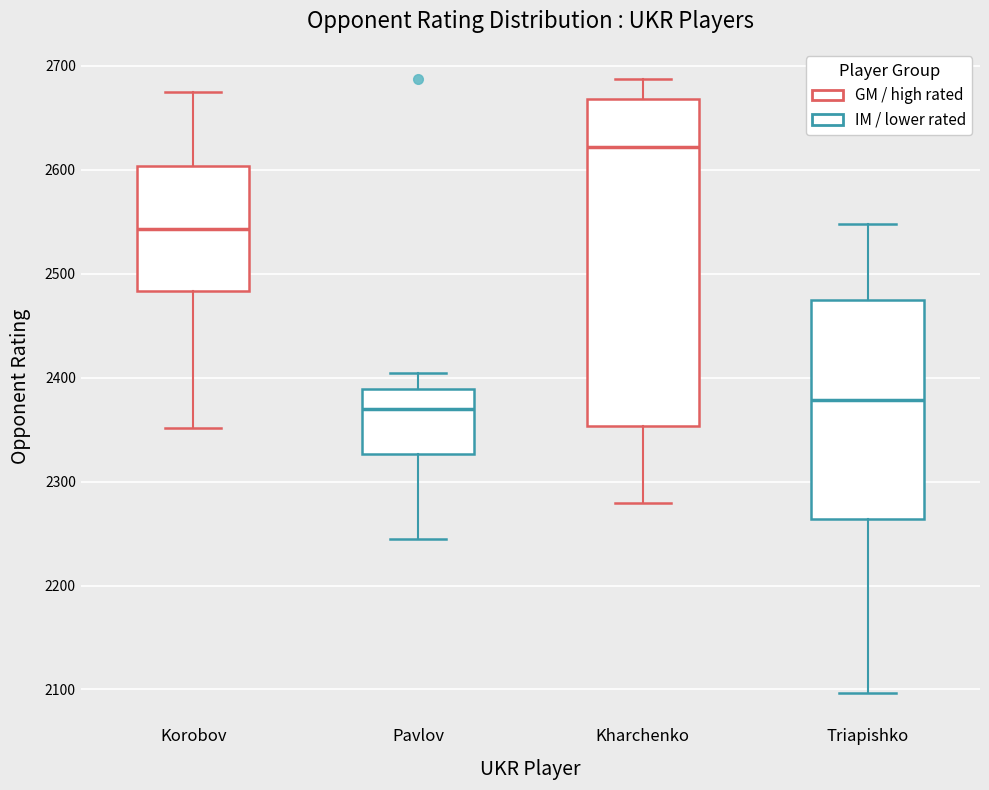

Reading left to right, transcribe this box plot: for each box, give where its median line is, the range the box spans, and where its two whiskers end, as read against the y-axis. The values are not printed on the chart, so give them approximately, as read against the axis.

Korobov: median 2540, box 2480 to 2600, whiskers 2350 to 2680
Pavlov: median 2370, box 2330 to 2390, whiskers 2250 to 2410
Kharchenko: median 2620, box 2350 to 2670, whiskers 2280 to 2690
Triapishko: median 2380, box 2260 to 2480, whiskers 2100 to 2550